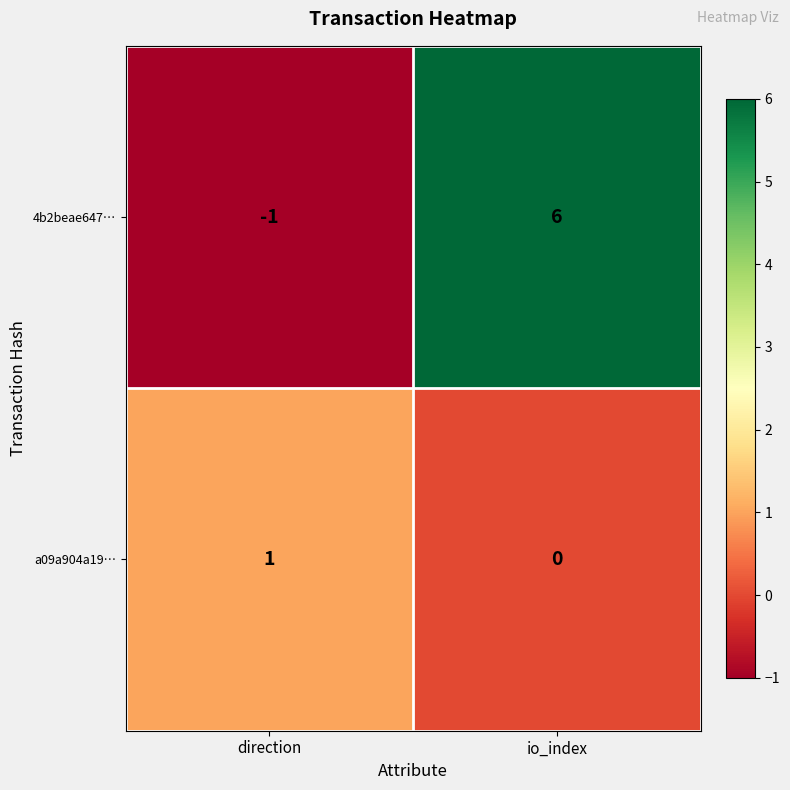

Where is 4b2beae647… nearest to the value 2?

direction